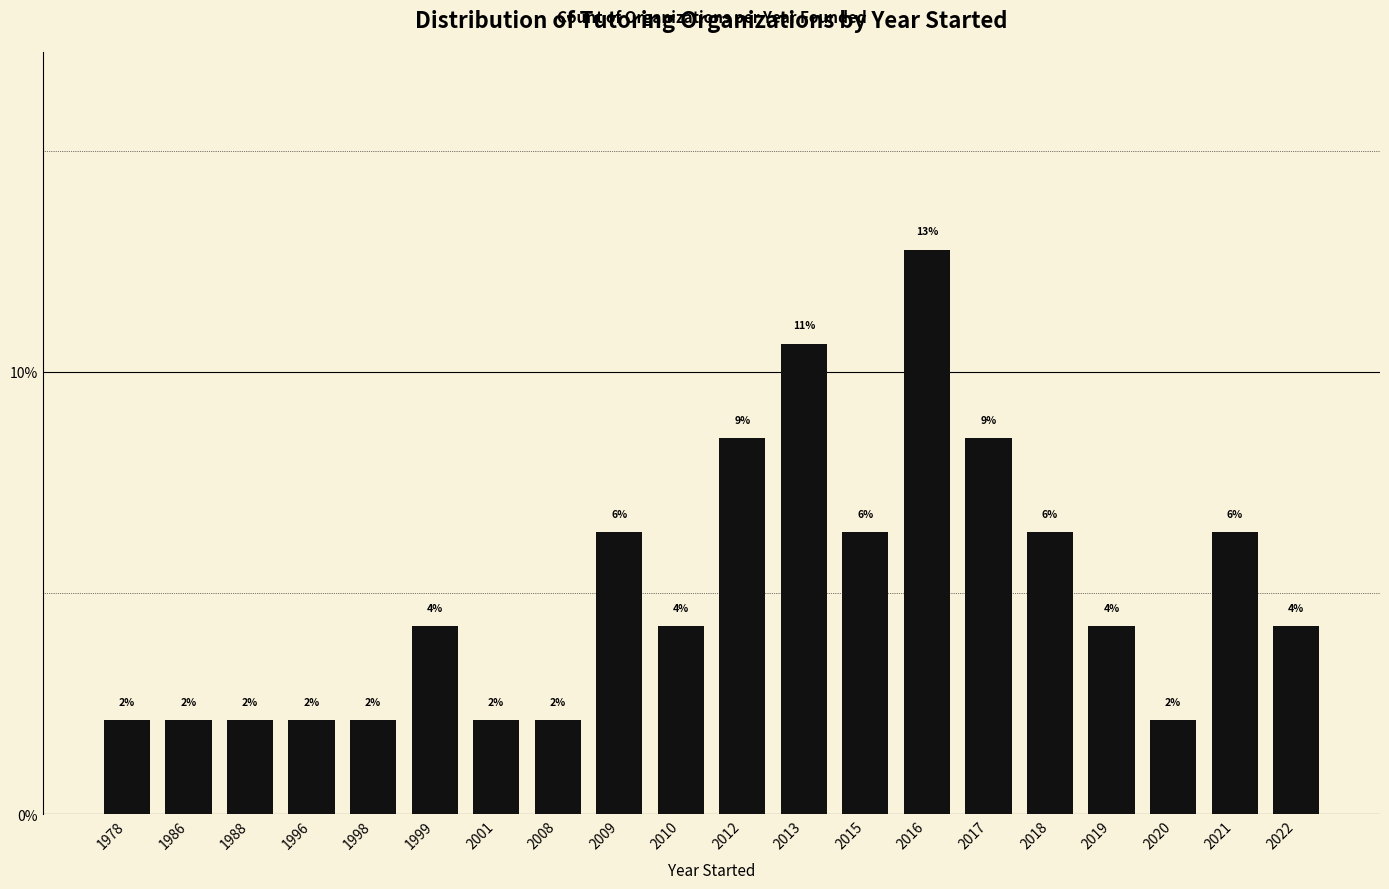

Which category has the highest value across all series?

2016